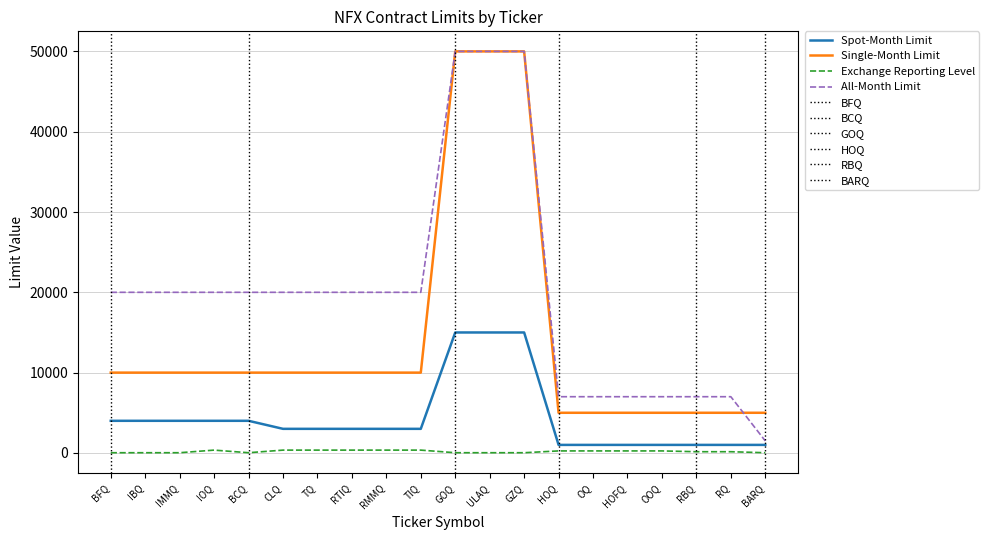

Rank the series by their average value, from highest to lowest.

All-Month Limit, Single-Month Limit, Spot-Month Limit, Exchange Reporting Level